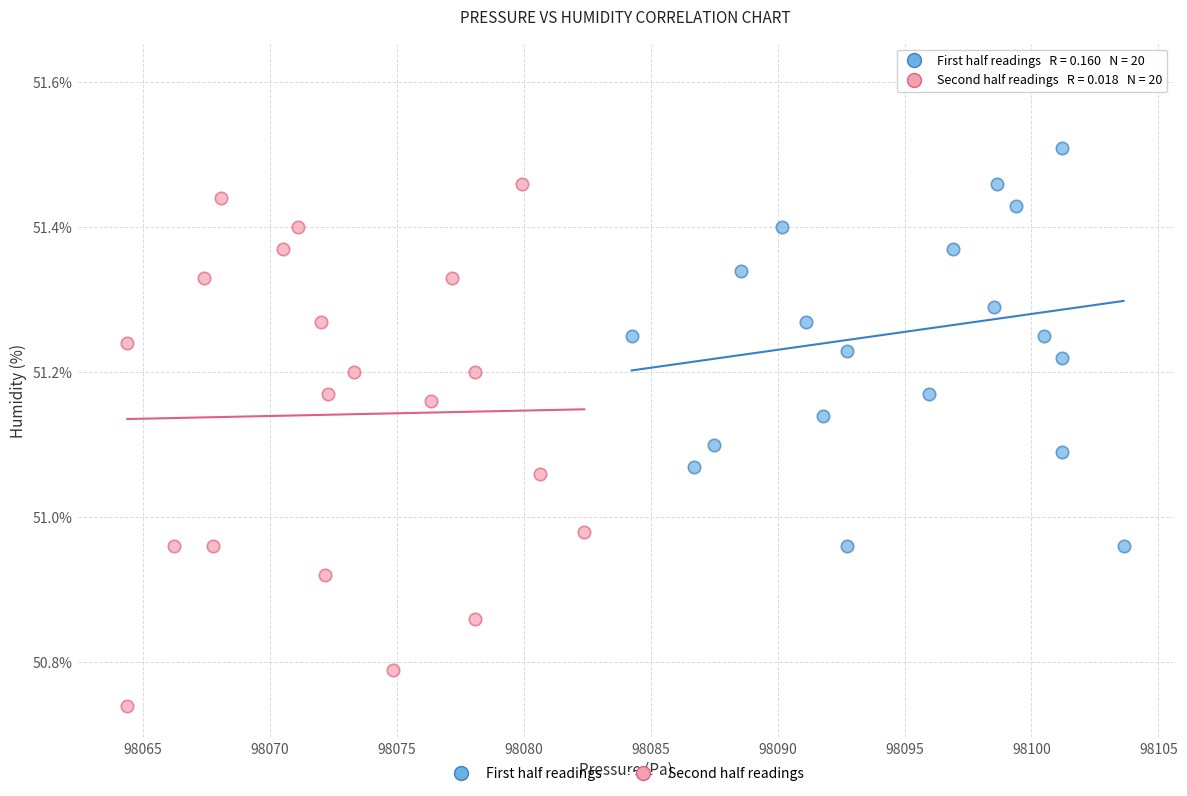

Which series has the widest spread of Y values?

Second half readings